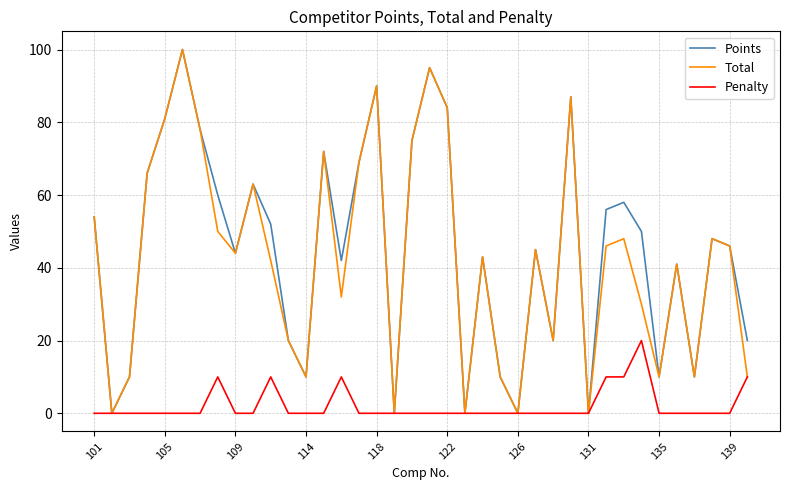

What is the maximum value shown in the chart?

100